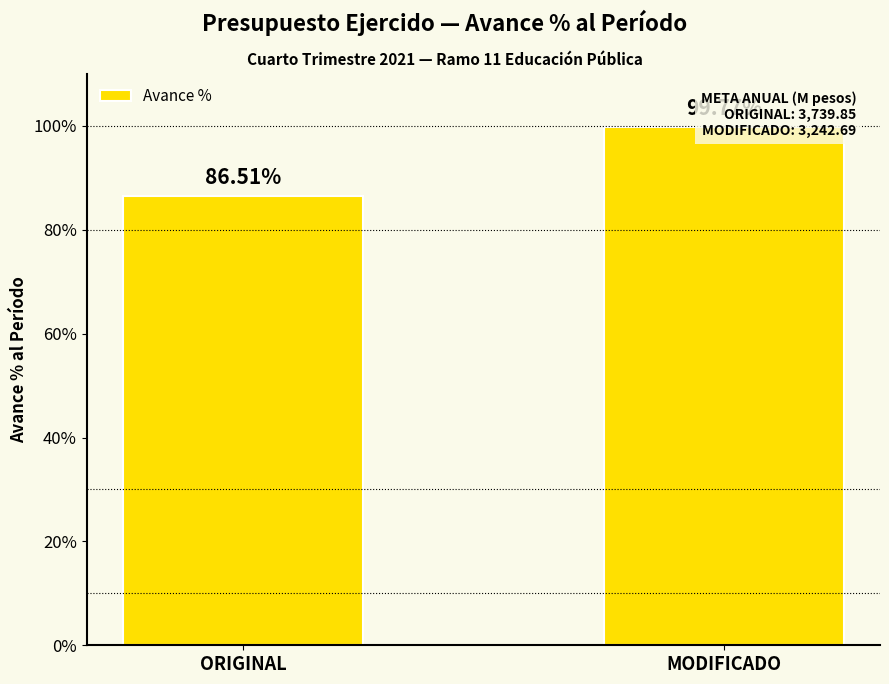

Count the number of categories in the chart.

2